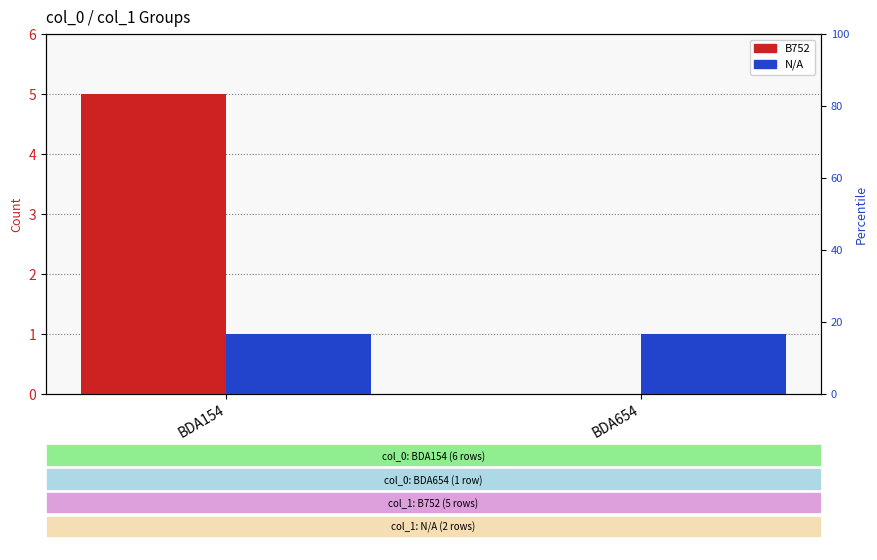

Which category has the highest value across all series?

BDA154